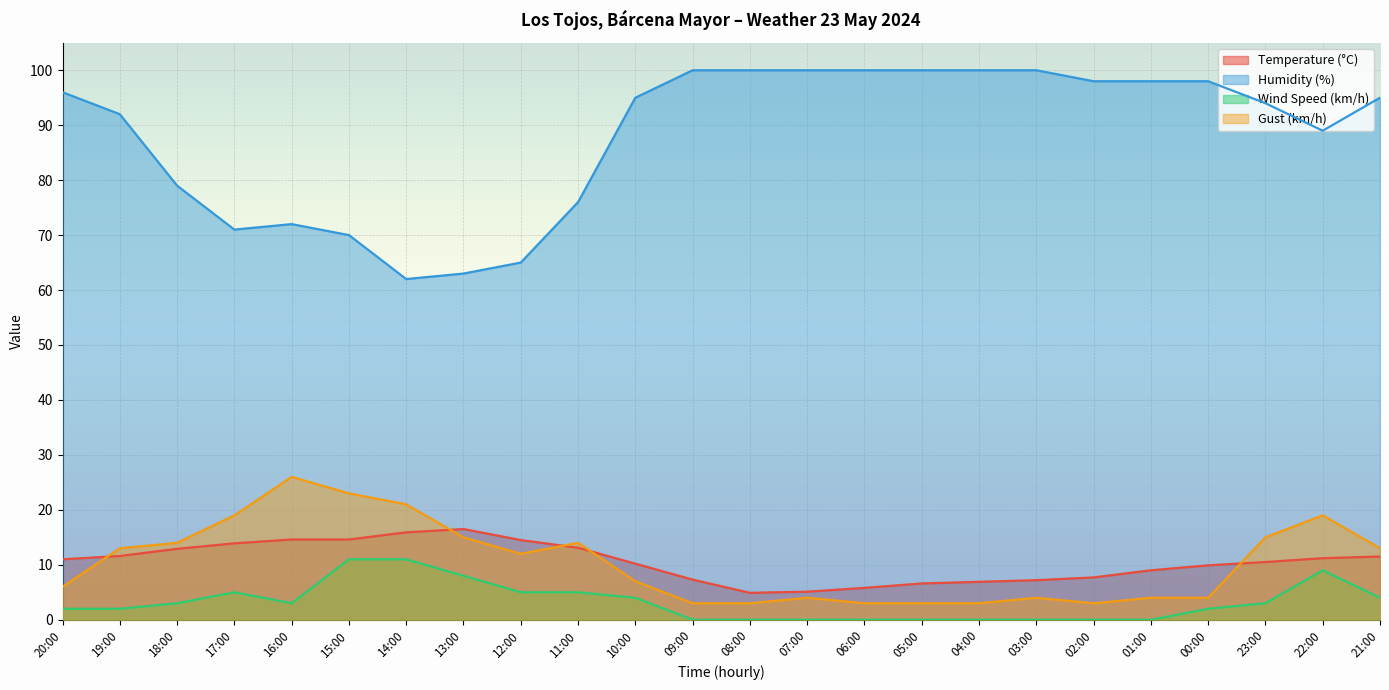

Reading left to right, list all the values displayed in this chart.

Temperature (°C): 11.0	11.6	12.9	13.9	14.6	14.6	15.9	16.5	14.5	13.1	10.2	7.3	4.9	5.1	5.8	6.6	6.9	7.2	7.7	9.0	9.9	10.5	11.2	11.5
Humidity (%): 96.0	92.0	79.0	71.0	72.0	70.0	62.0	63.0	65.0	76.0	95.0	100.0	100.0	100.0	100.0	100.0	100.0	100.0	98.0	98.0	98.0	94.0	89.0	95.0
Wind Speed (km/h): 2.0	2.0	3.0	5.0	3.0	11.0	11.0	8.0	5.0	5.0	4.0	0.0	0.0	0.0	0.0	0.0	0.0	0.0	0.0	0.0	2.0	3.0	9.0	4.0
Gust (km/h): 6.0	13.0	14.0	19.0	26.0	23.0	21.0	15.0	12.0	14.0	7.0	3.0	3.0	4.0	3.0	3.0	3.0	4.0	3.0	4.0	4.0	15.0	19.0	13.0